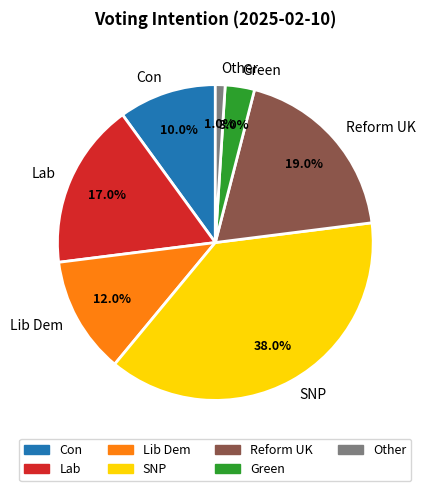

Combined, do Reform UK and SNP account for over 50%?

Yes